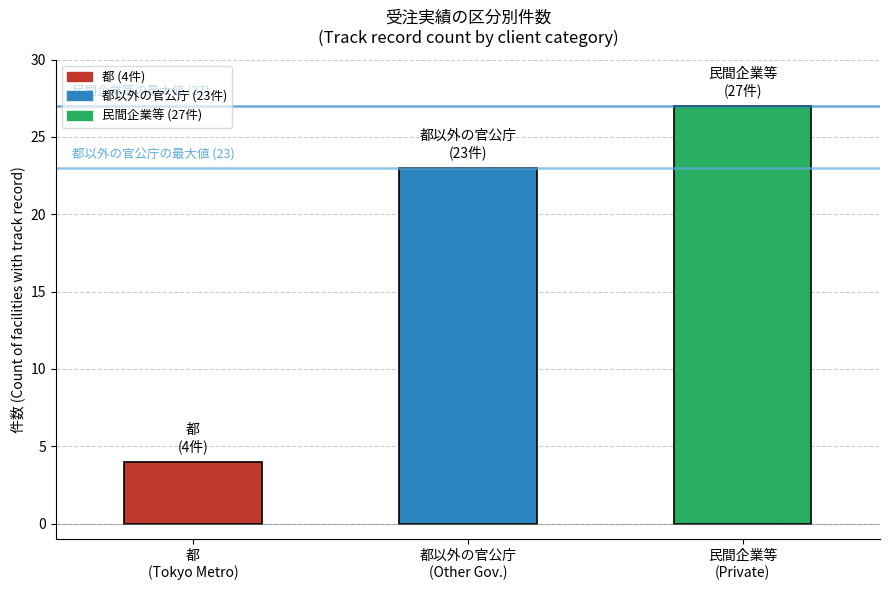

What is the average value?

18